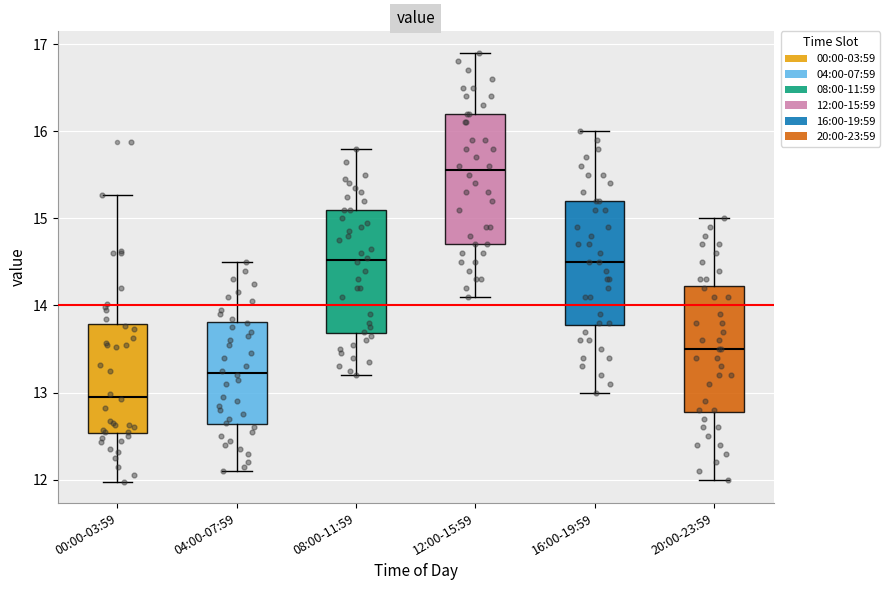

Which box's median line is the highest?

12:00-15:59